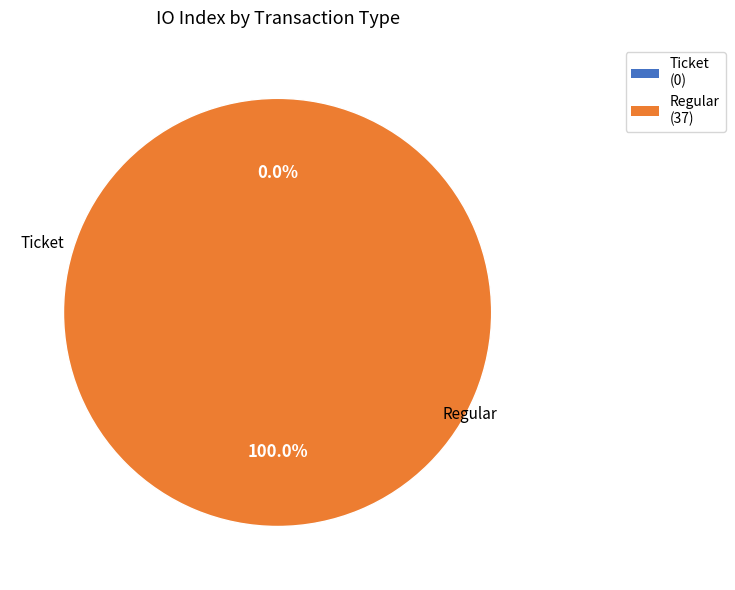

To the nearest percent, what percentage of the pie is Regular?

100%